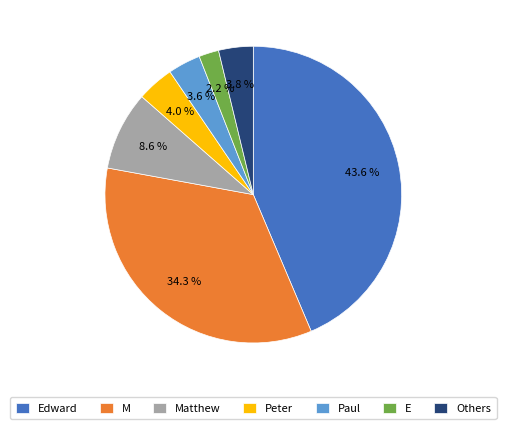

What is the smallest slice in the pie chart?

E